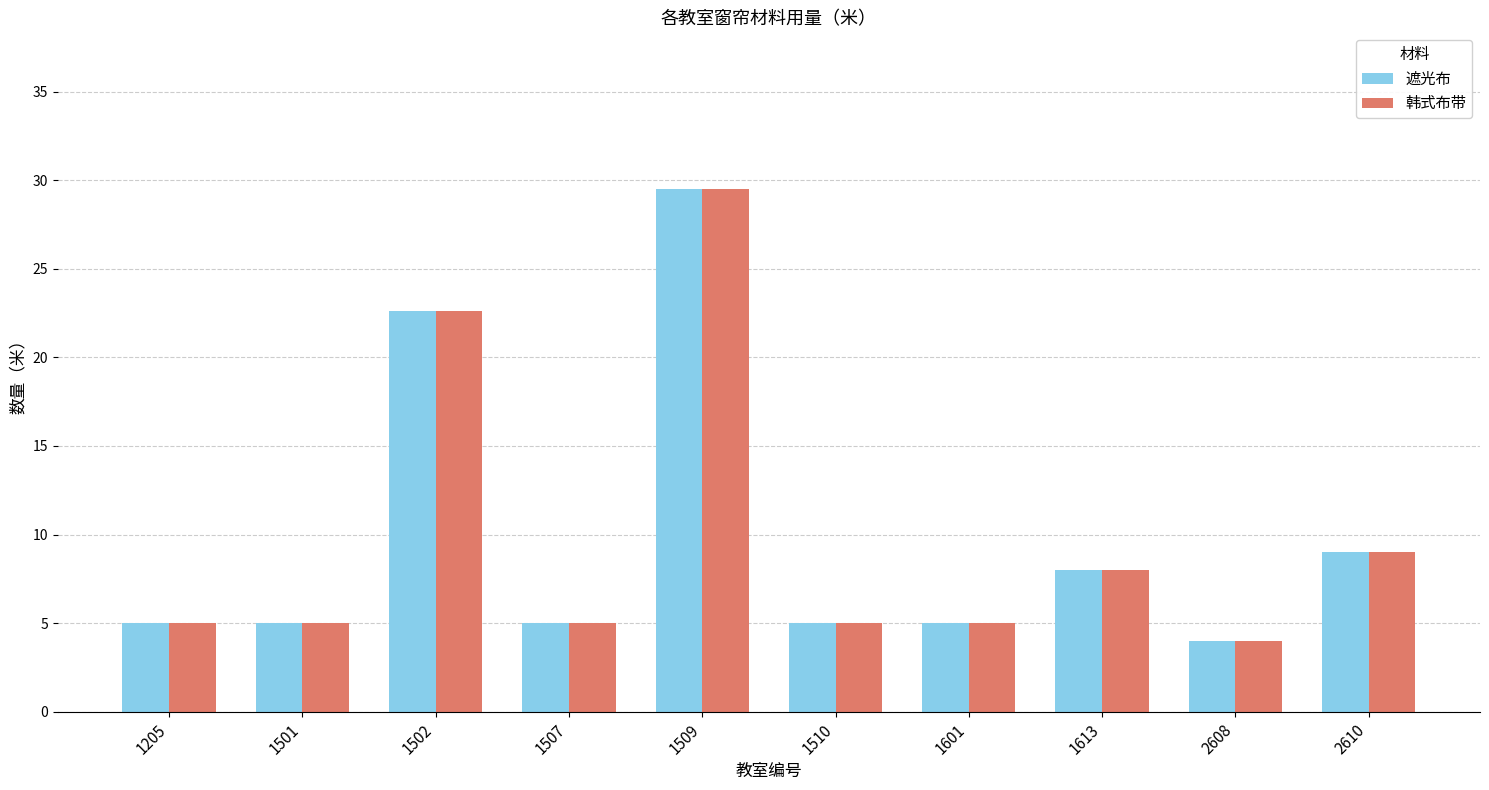

Is it true that 遮光布 equals 3.2 at 2610?

False